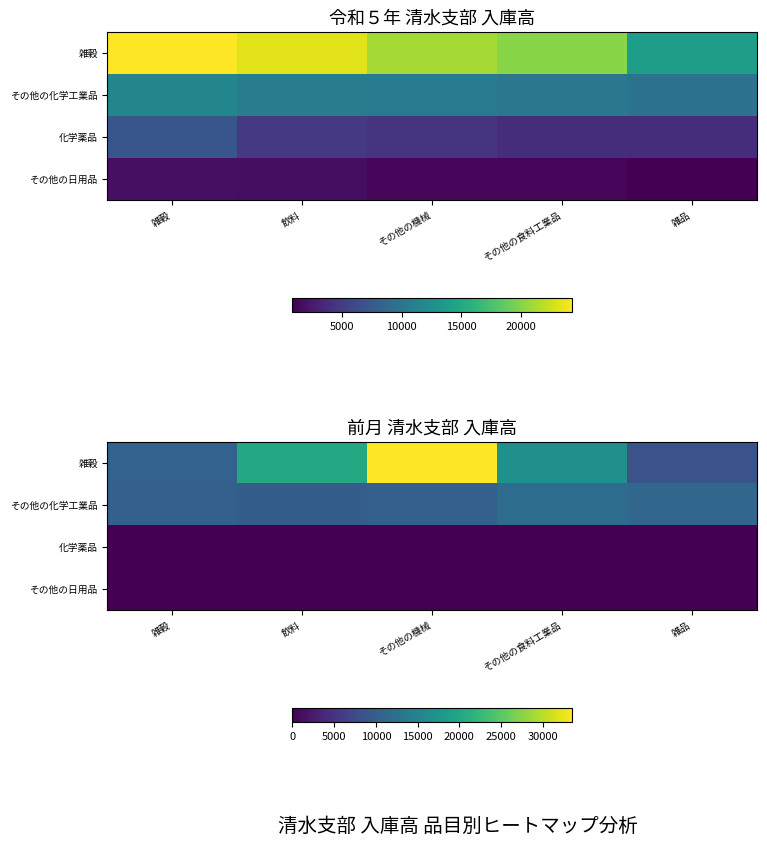

At which category does the chart reach its peak across all series?

その他の機械